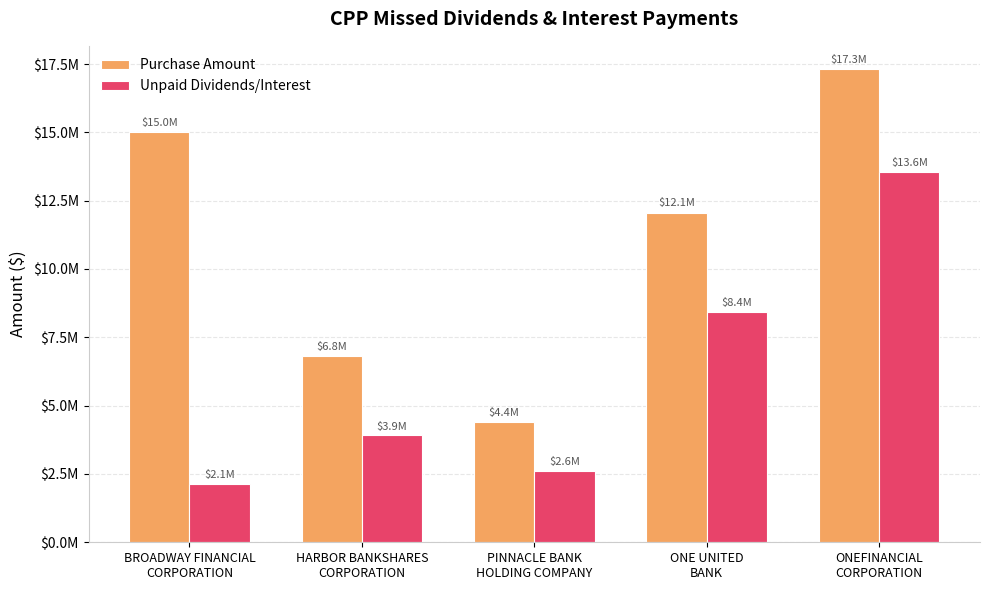

What is the total value across all series at PINNACLE BANK
HOLDING COMPANY?

7004520.0